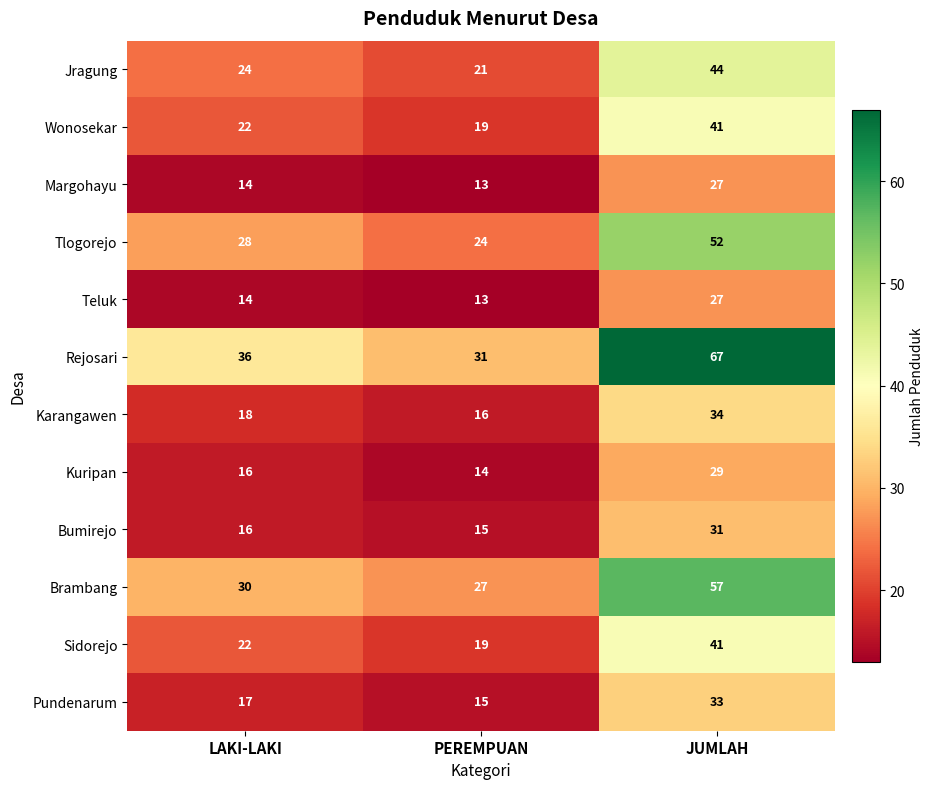

What is the difference between the maximum and minimum values in the Wonosekar series?

22